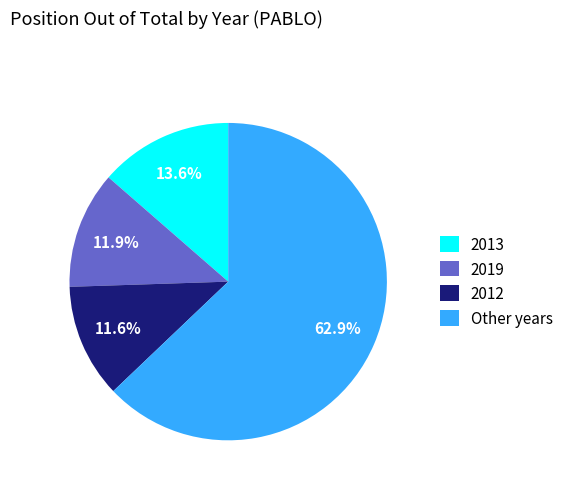

Which has a higher value, Other years or 2019?

Other years